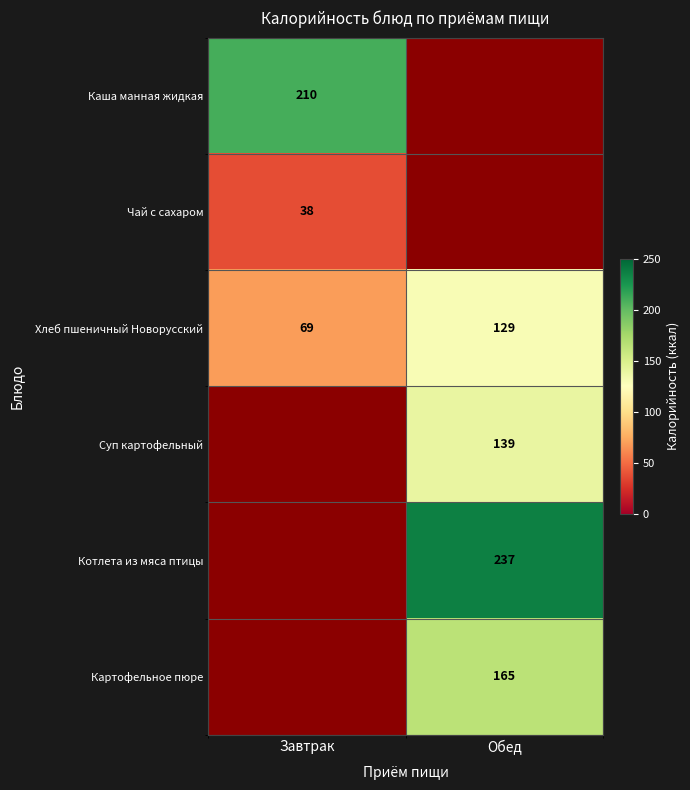

What is the maximum value for Хлеб пшеничный Новорусский?

129